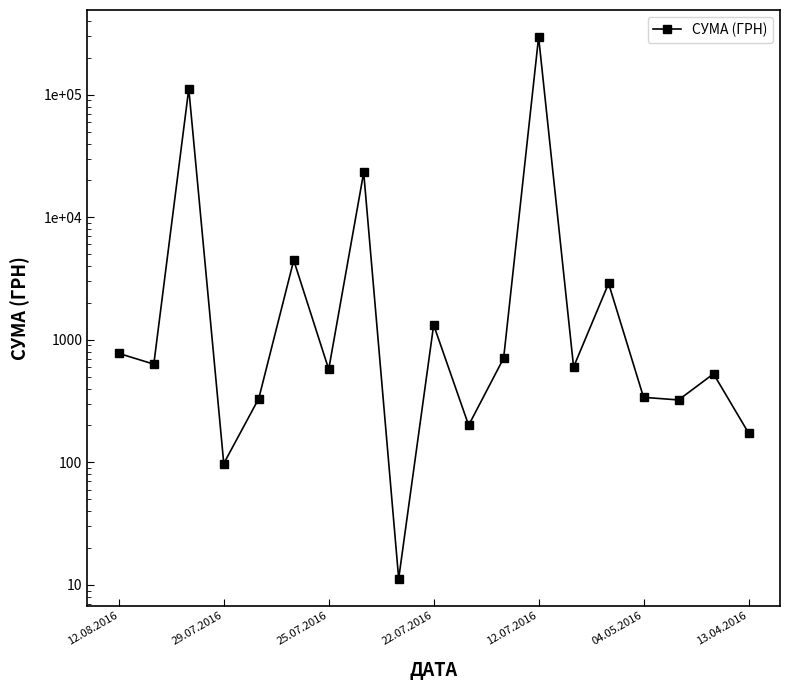

Reading left to right, extract all data points from this chart.

775.0	633.1	111990.4	97.8	331.6	4460.0	574.6	23228.0	11.2	1321.3	200.8	708.4	295638.6	600.0	2886.0	339.4	323.2	527.8	173.9